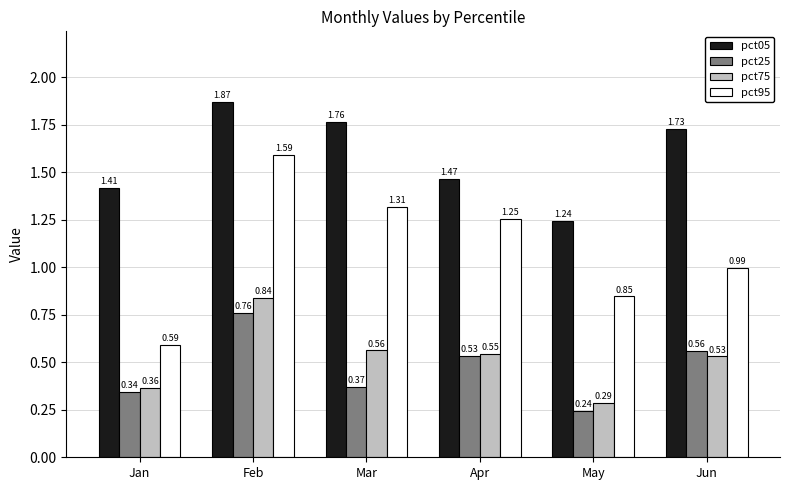

Which series has the largest range (max minus min)?

pct95